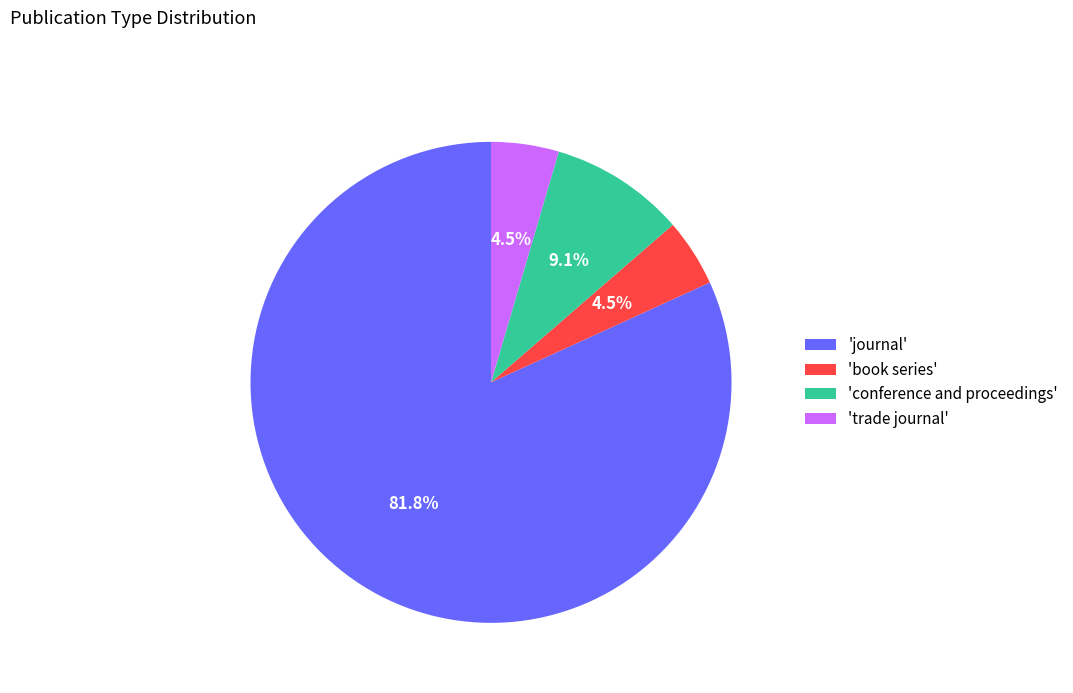

Which slice is the largest?

'journal'